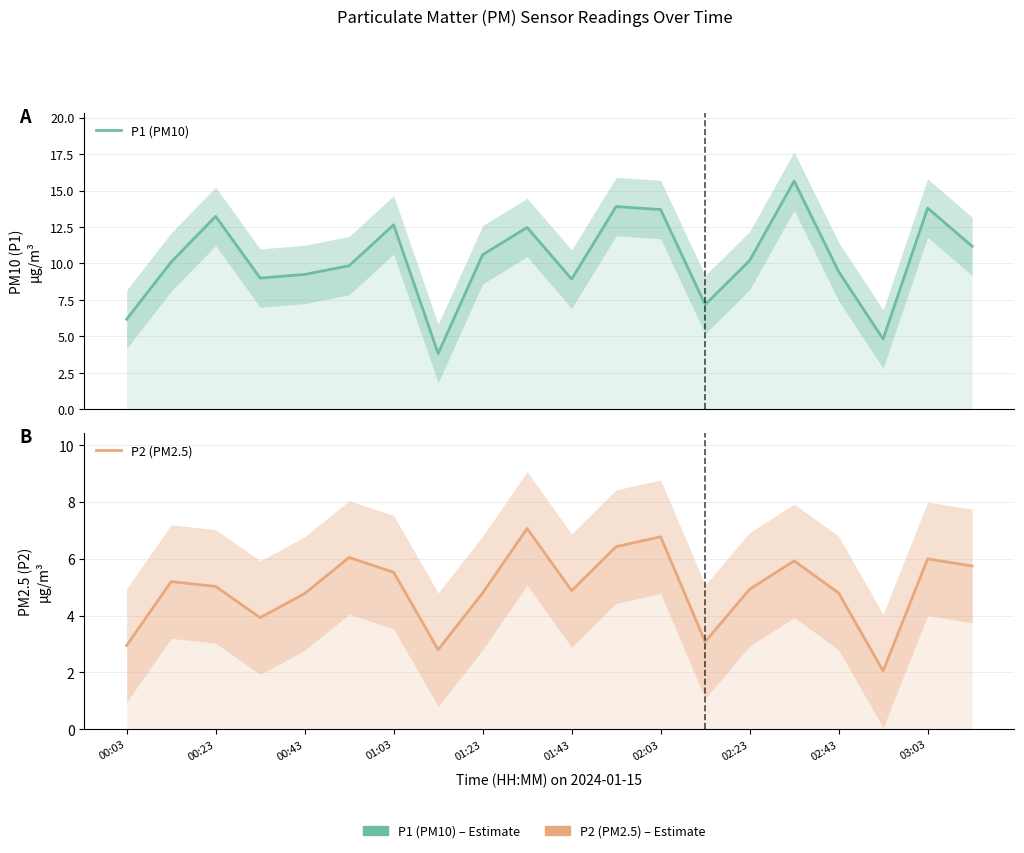

What is the total value across all series at 03:03?

19.5